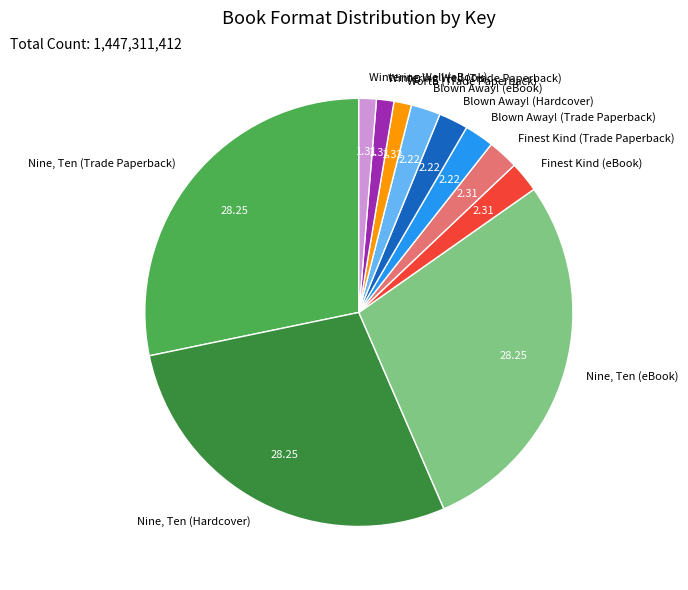

How many slices are in this pie chart?

11